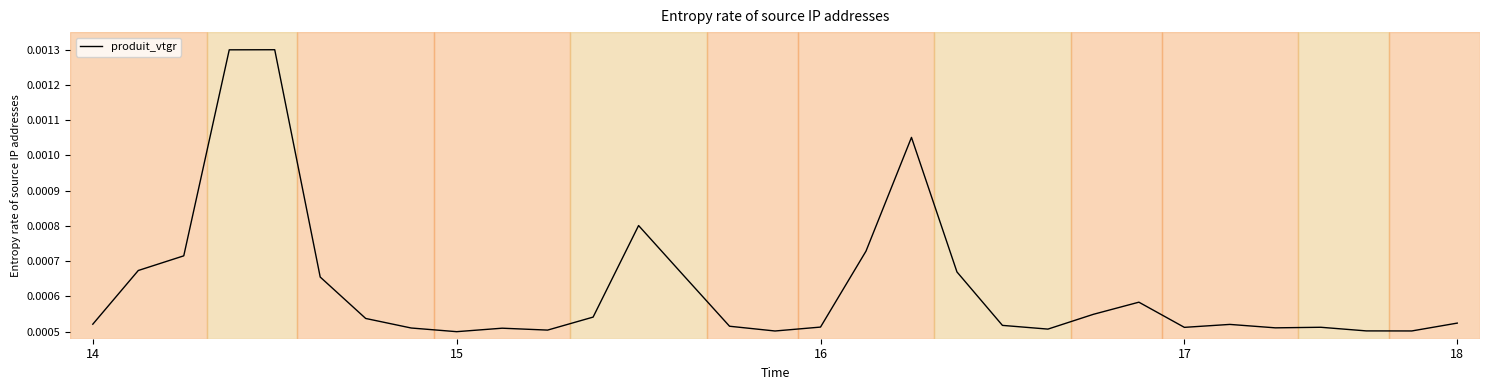

At which category does the data reach its first local valley?

15